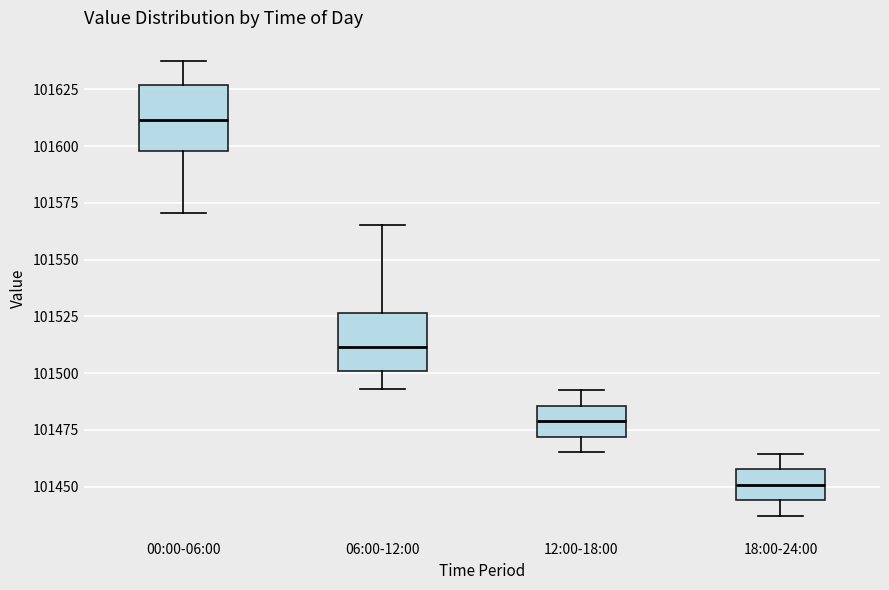

Reading left to right, transcribe this box plot: for each box, give where its median line is, the range the box spans, and where its two whiskers end, as read against the y-axis. The values are not printed on the chart, so give them approximately, as read against the axis.

00:00-06:00: median 101610, box 101600 to 101625, whiskers 101570 to 101640
06:00-12:00: median 101510, box 101500 to 101525, whiskers 101495 to 101565
12:00-18:00: median 101480, box 101470 to 101485, whiskers 101465 to 101495
18:00-24:00: median 101450, box 101445 to 101460, whiskers 101435 to 101465